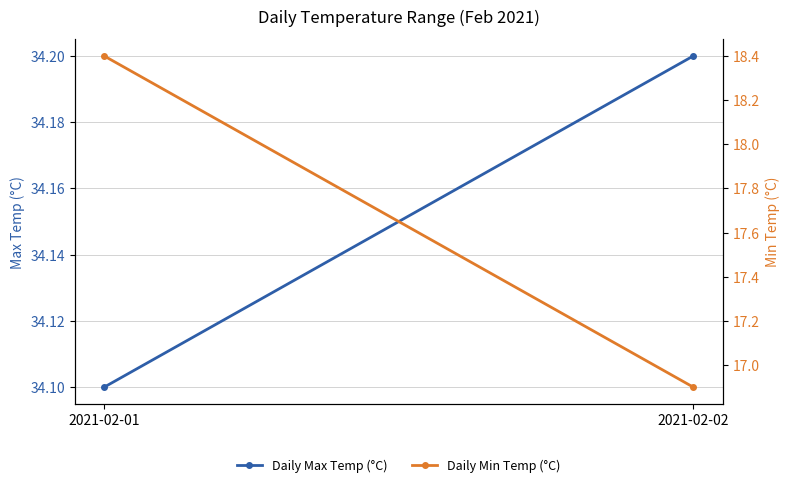

Which series has the largest range (max minus min)?

Daily Min Temp (°C)